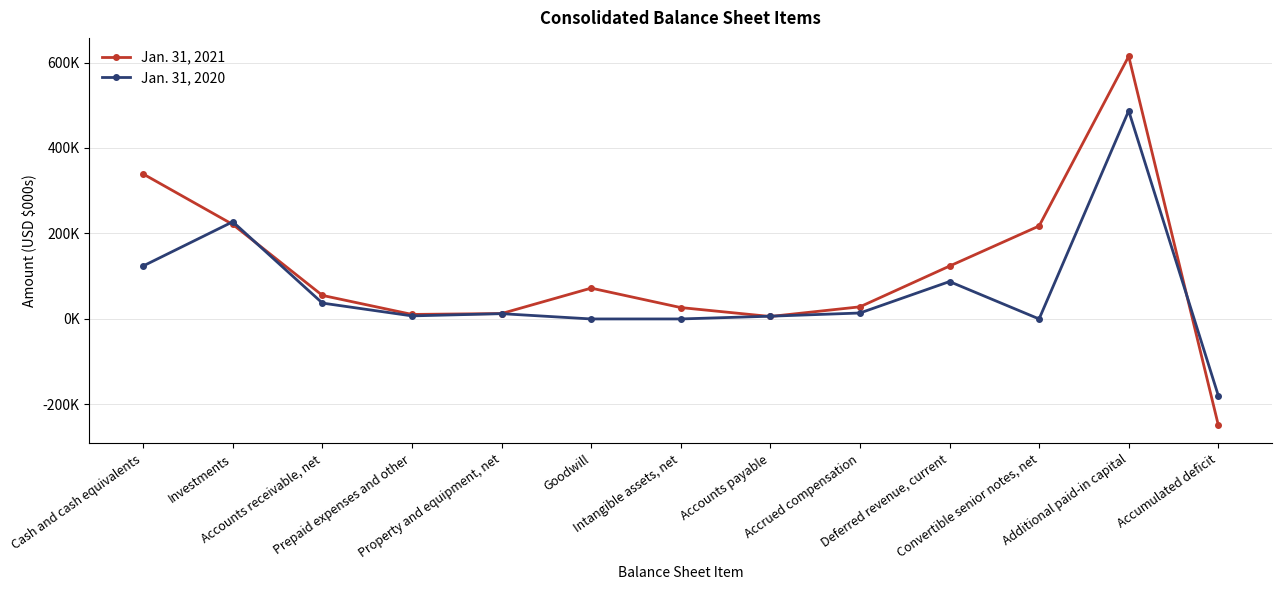

Is this an area chart (filled region under the line)?

No